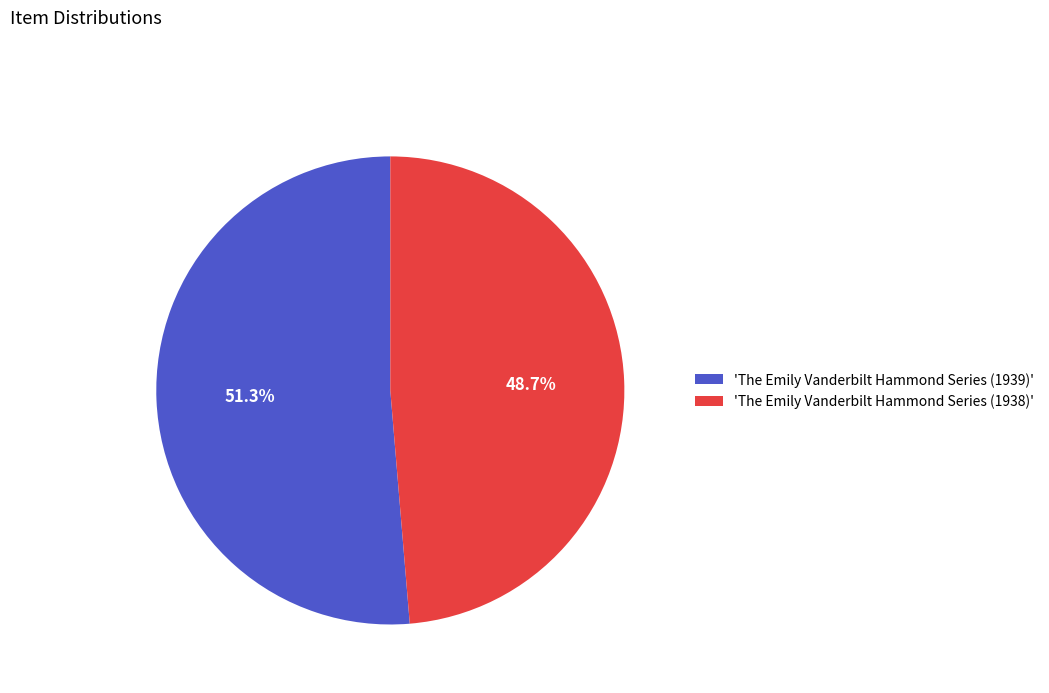

What is the ratio of the value at 'The Emily Vanderbilt Hammond Series (1938)' to the value at 'The Emily Vanderbilt Hammond Series (1939)'?

0.9